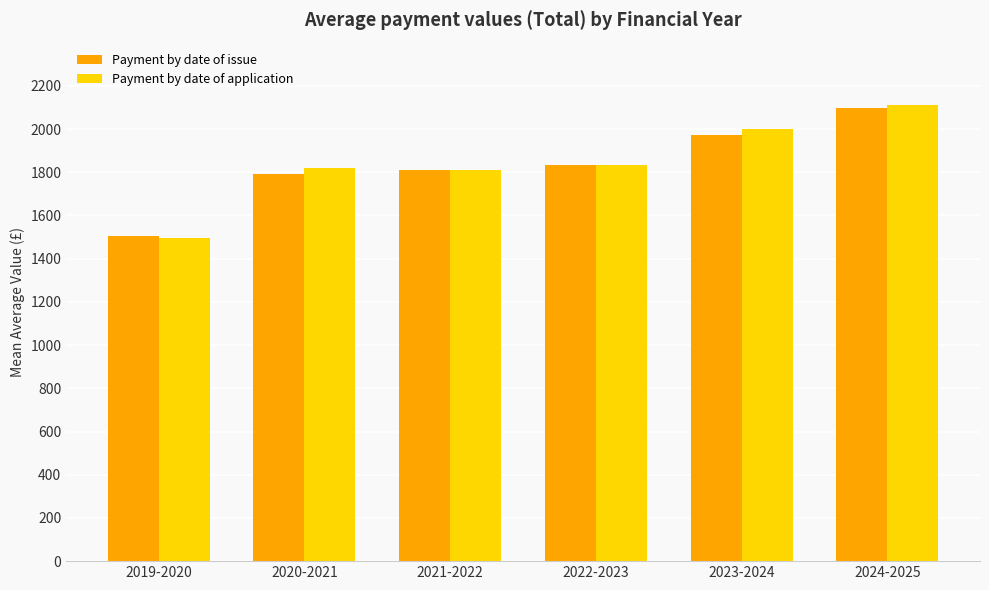

What is the greatest value displayed?

2112